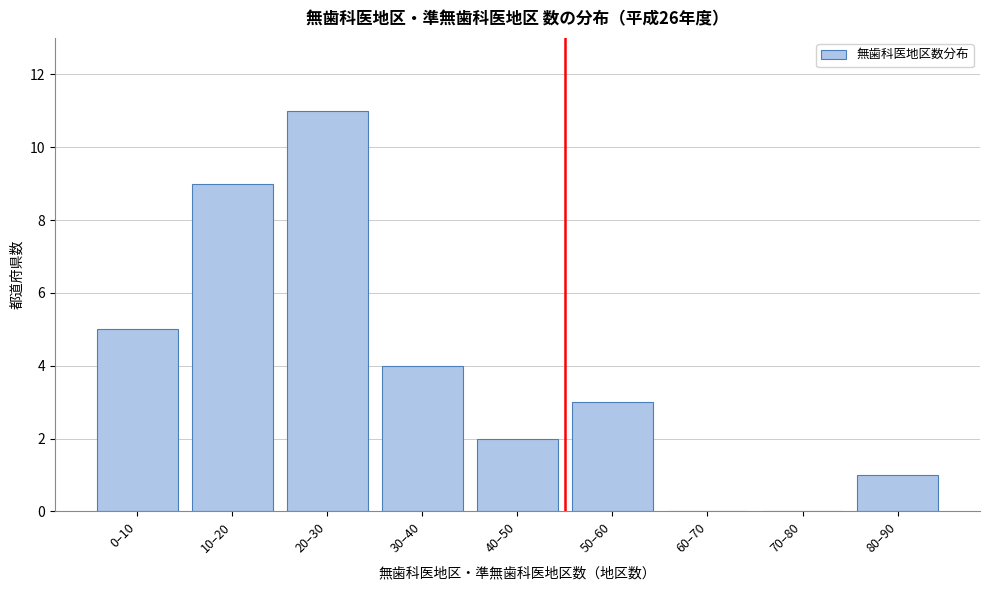

Reading left to right, list all the values displayed in this chart.

0–10=5	10–20=9	20–30=11	30–40=4	40–50=2	50–60=3	60–70=0	70–80=0	80–90=1